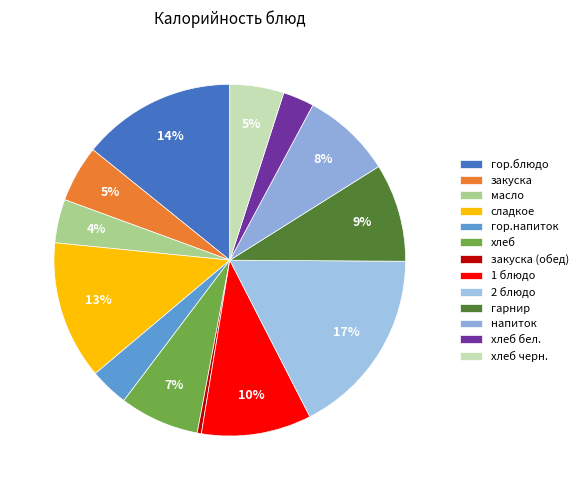

To the nearest percent, what is the difference between the закуска and хлеб slice percentages?

2%